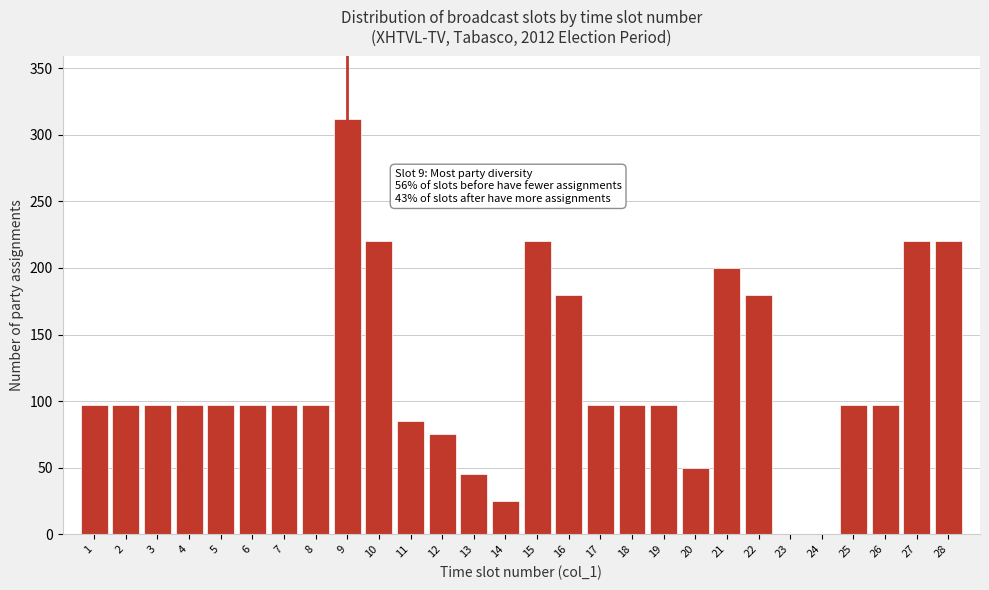

Reading left to right, list all the values displayed in this chart.

1=97	2=97	3=97	4=97	5=97	6=97	7=97	8=97	9=312	10=220	11=85	12=75	13=45	14=25	15=220	16=180	17=97	18=97	19=97	20=50	21=200	22=180	23=0	24=0	25=97	26=97	27=220	28=220